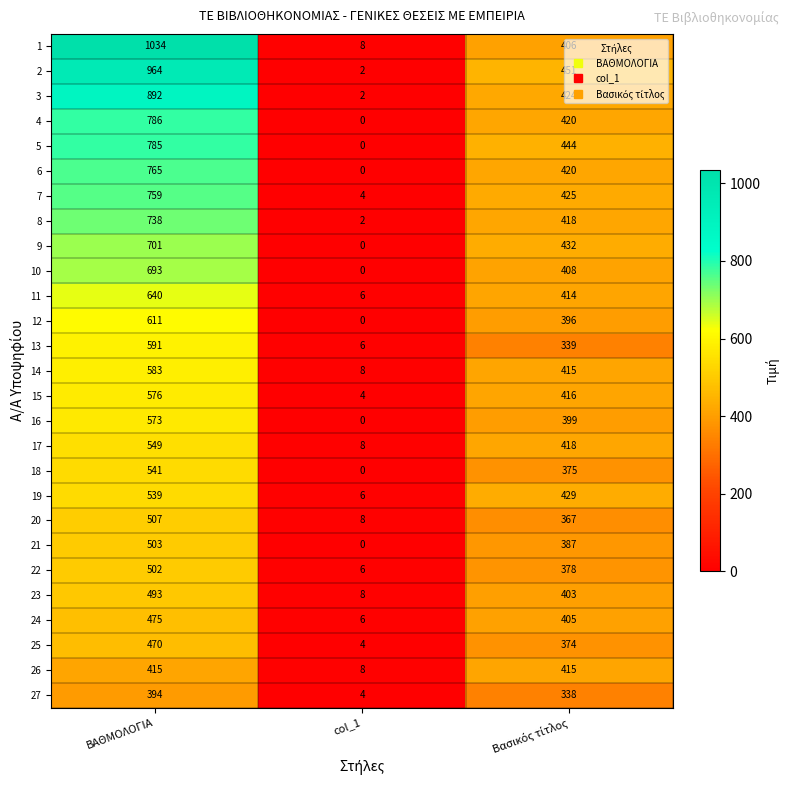

What is the approximate value of 9 at ΒΑΘΜΟΛΟΓΙΑ, to the nearest 100?

700